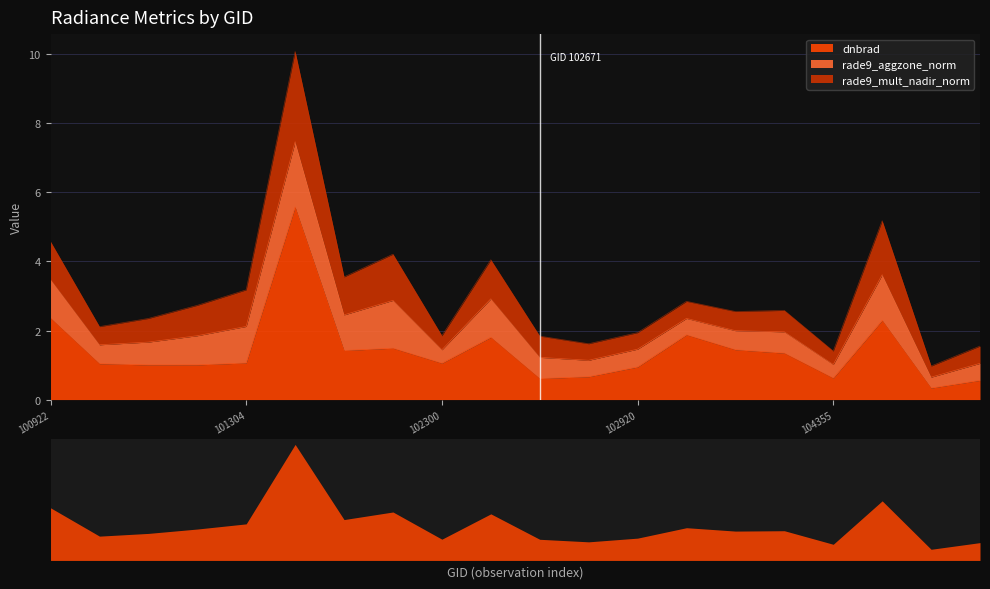

What is the greatest value displayed?

5.6